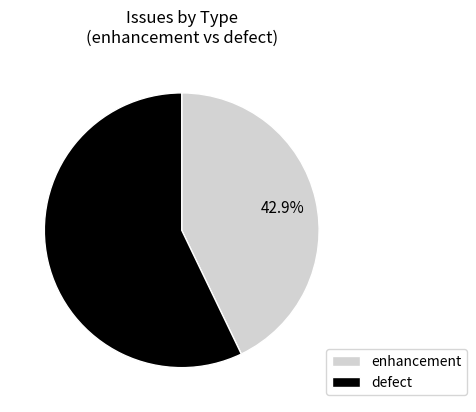

Does defect represent more than half of the total?

Yes